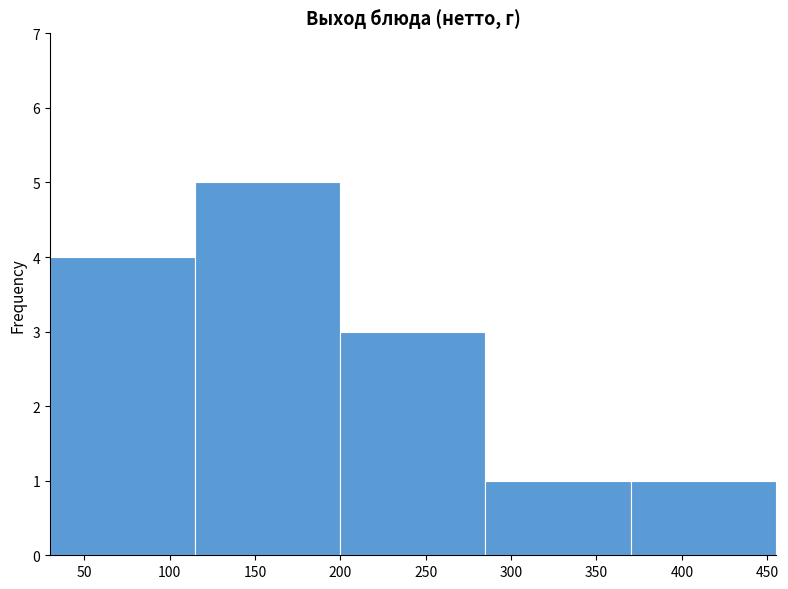

What is the height of the bar covering 200 to 285 on the x-axis? The values are not printed on the chart, so give them approximately, as read against the axis.

3